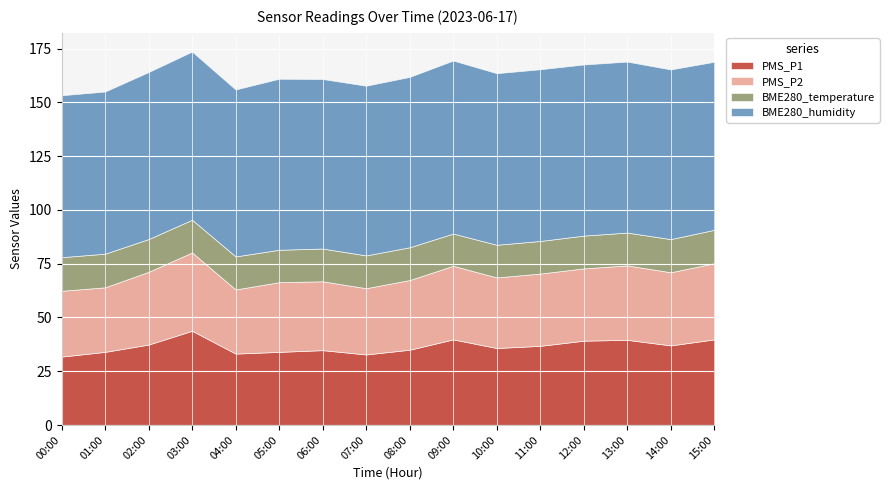

What is the label of the 3rd point from the left?

02:00